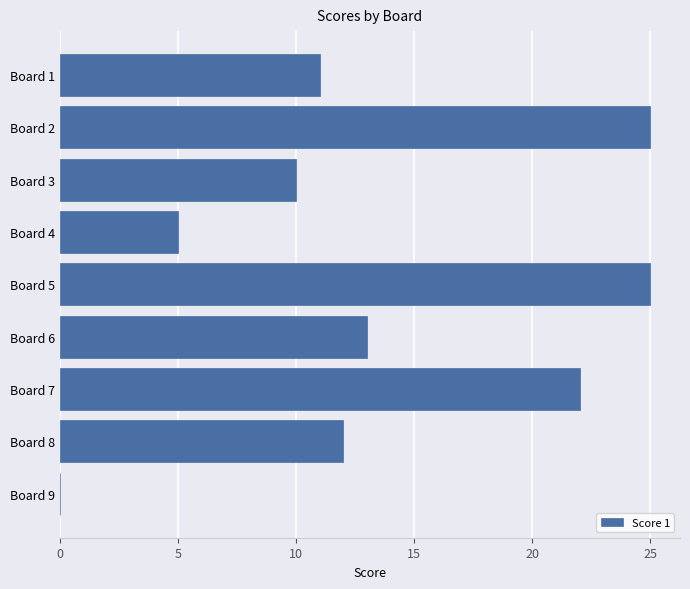

At which label is the value closest to 12?

Board 8